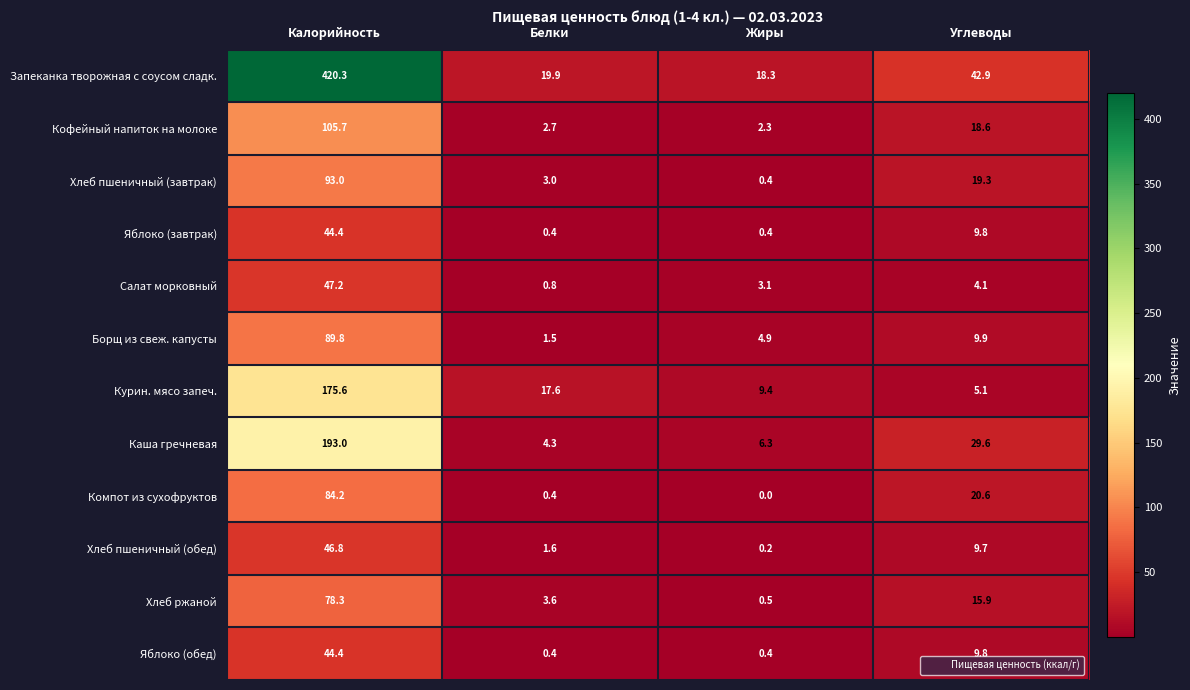

What value does the Яблоко (обед) series have at Калорийность?

44.4